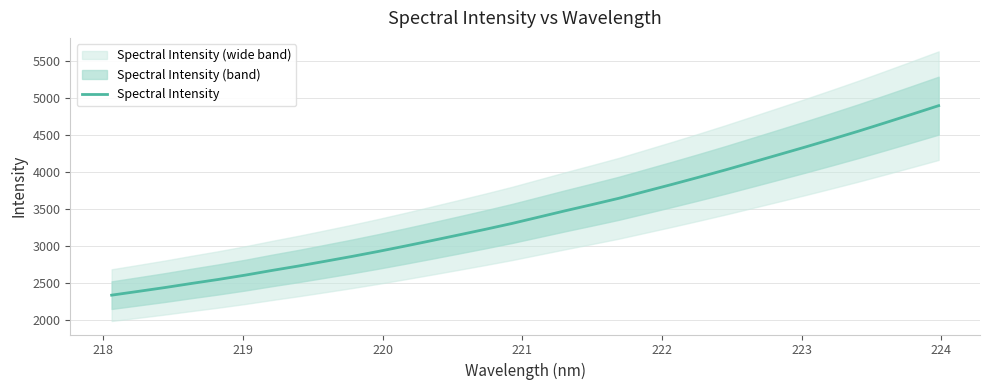

The chart shows a value of 2200.2 at 30. True or false?

False